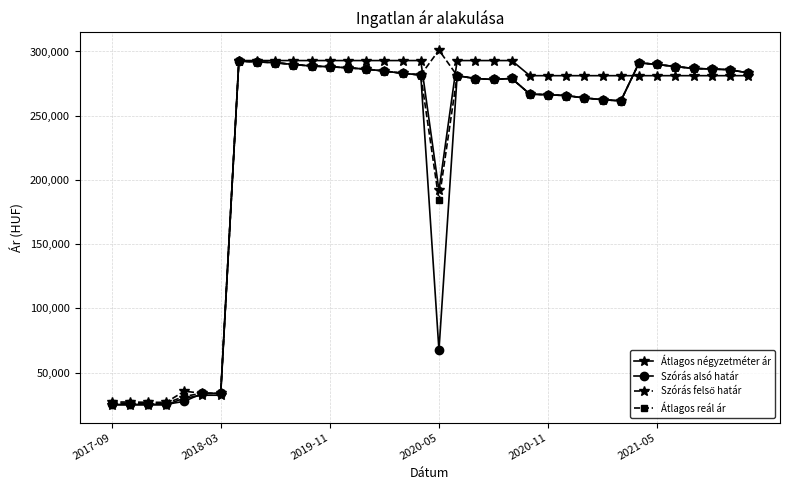

What is the minimum value shown in the chart?

24911